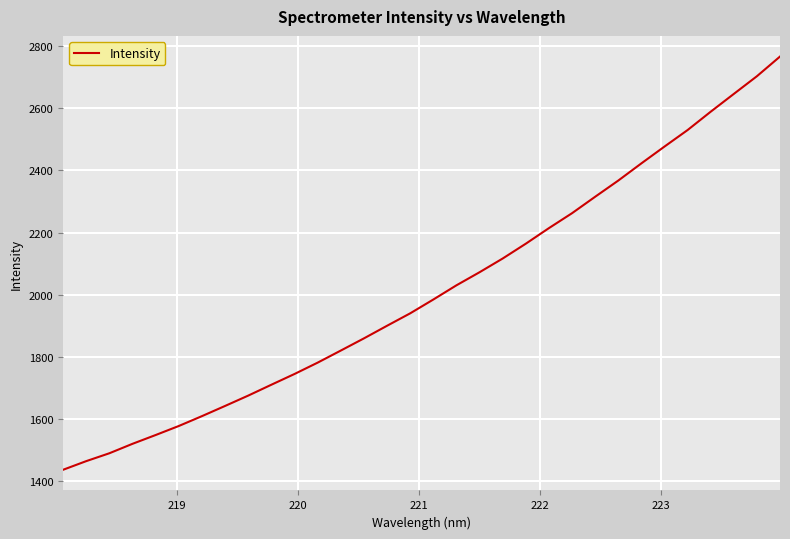

What is the greatest value displayed?

2766.8